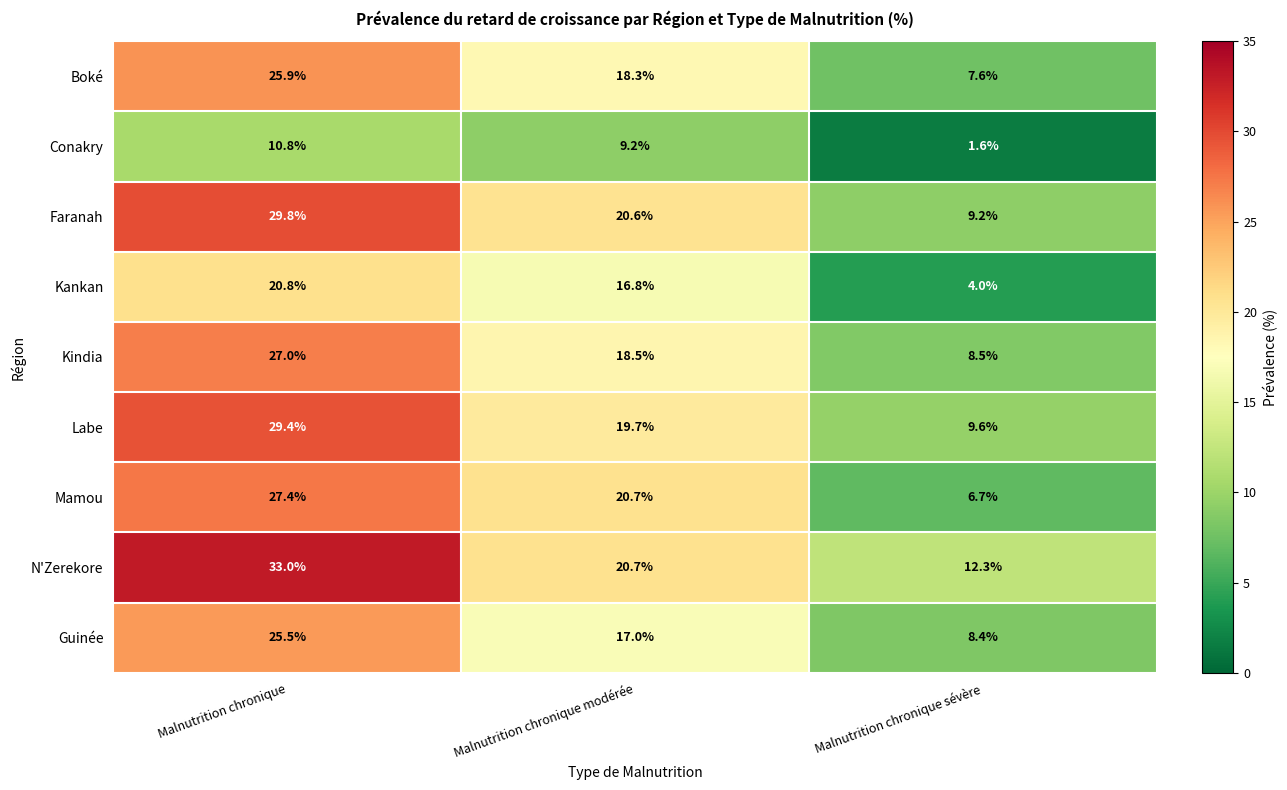

Reading left to right, list all the values displayed in this chart.

Boké: 25.9	18.3	7.6
Conakry: 10.8	9.2	1.6
Faranah: 29.8	20.6	9.2
Kankan: 20.8	16.8	4.0
Kindia: 27.0	18.5	8.5
Labe: 29.4	19.7	9.6
Mamou: 27.4	20.7	6.7
N'Zerekore: 33.0	20.7	12.3
Guinée: 25.5	17.0	8.4